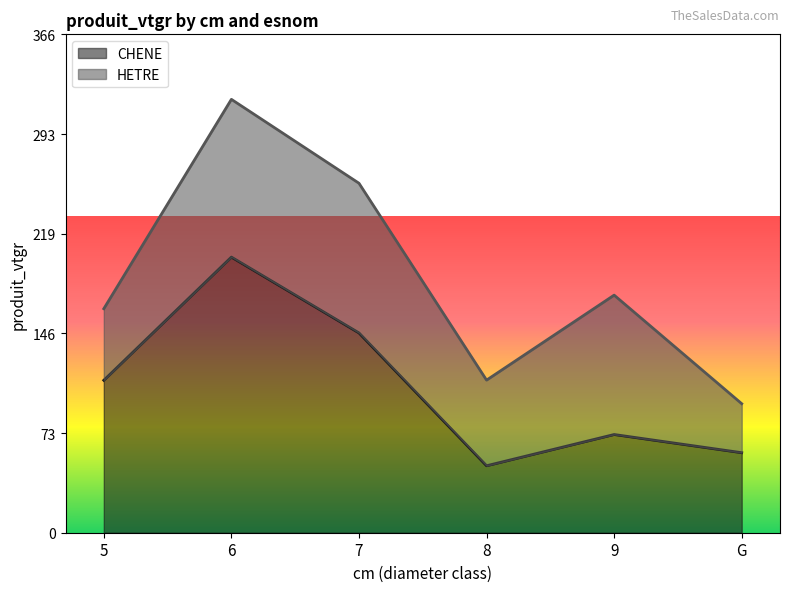

What position from the left is 5?

1